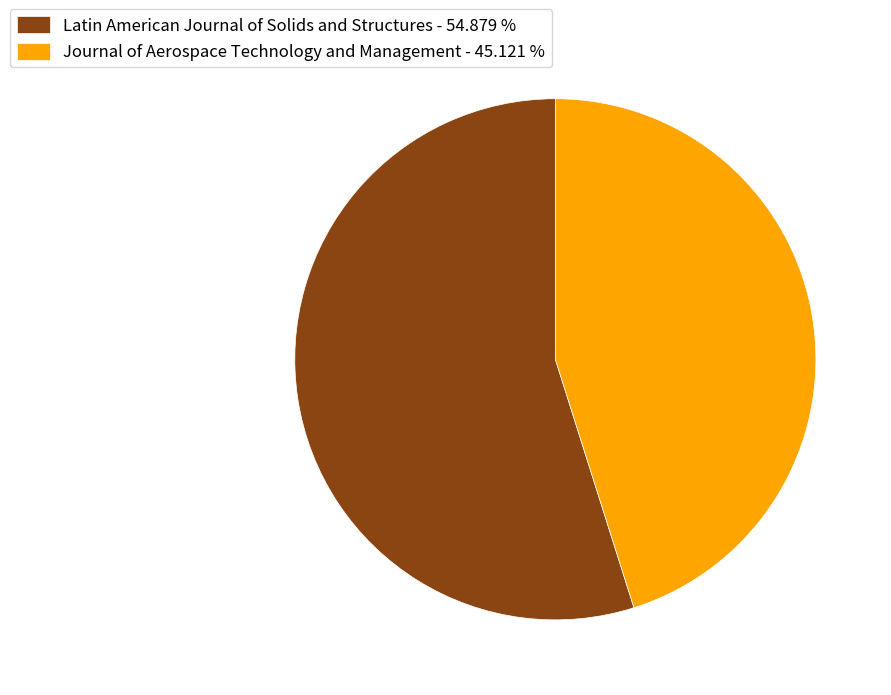

True or false: Latin American Journal of Solids and Structures accounts for 55% of the total.

True